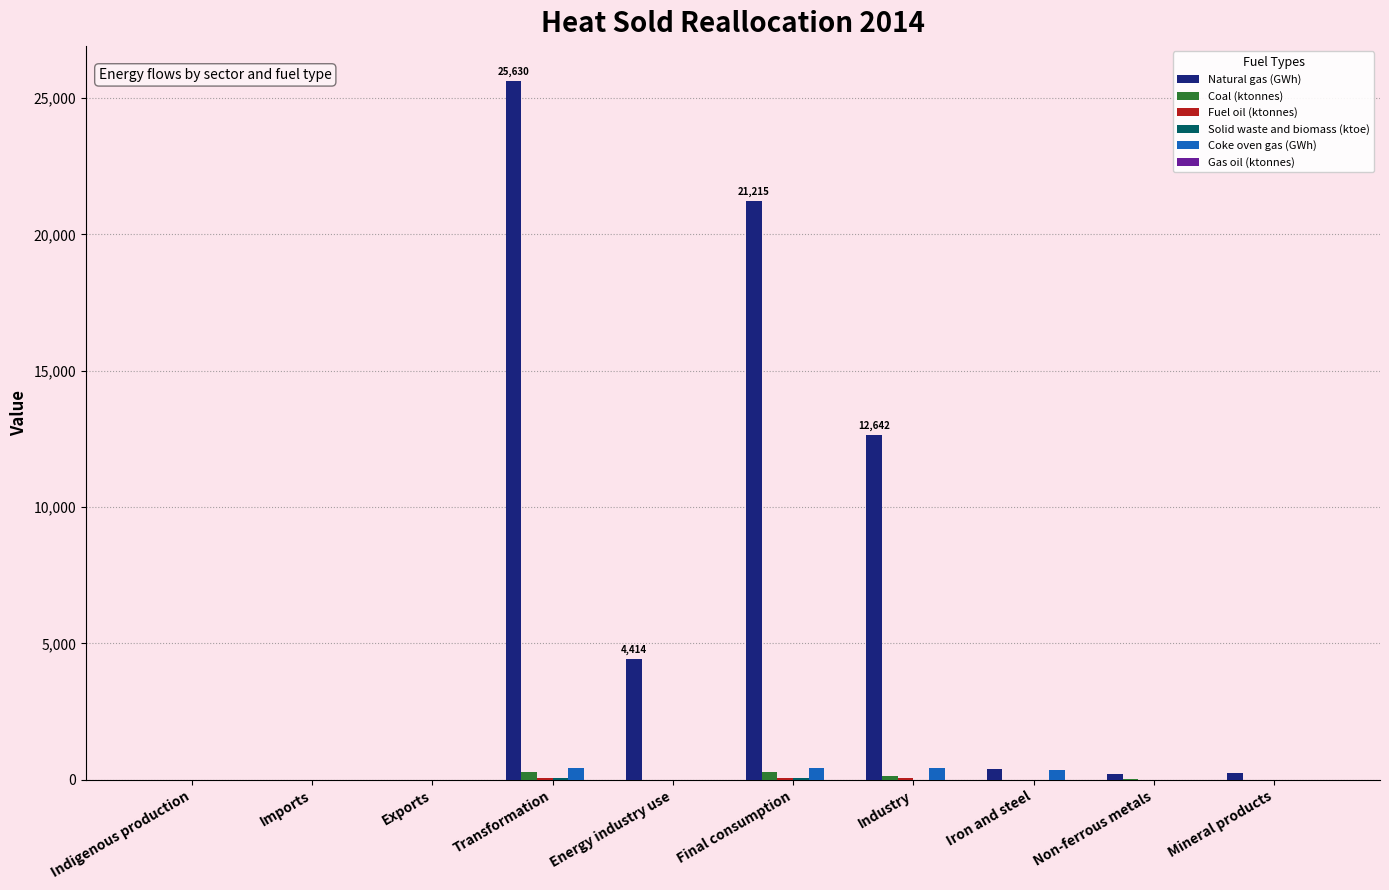

What is the sum of all Natural gas (GWh) values?

64748.8